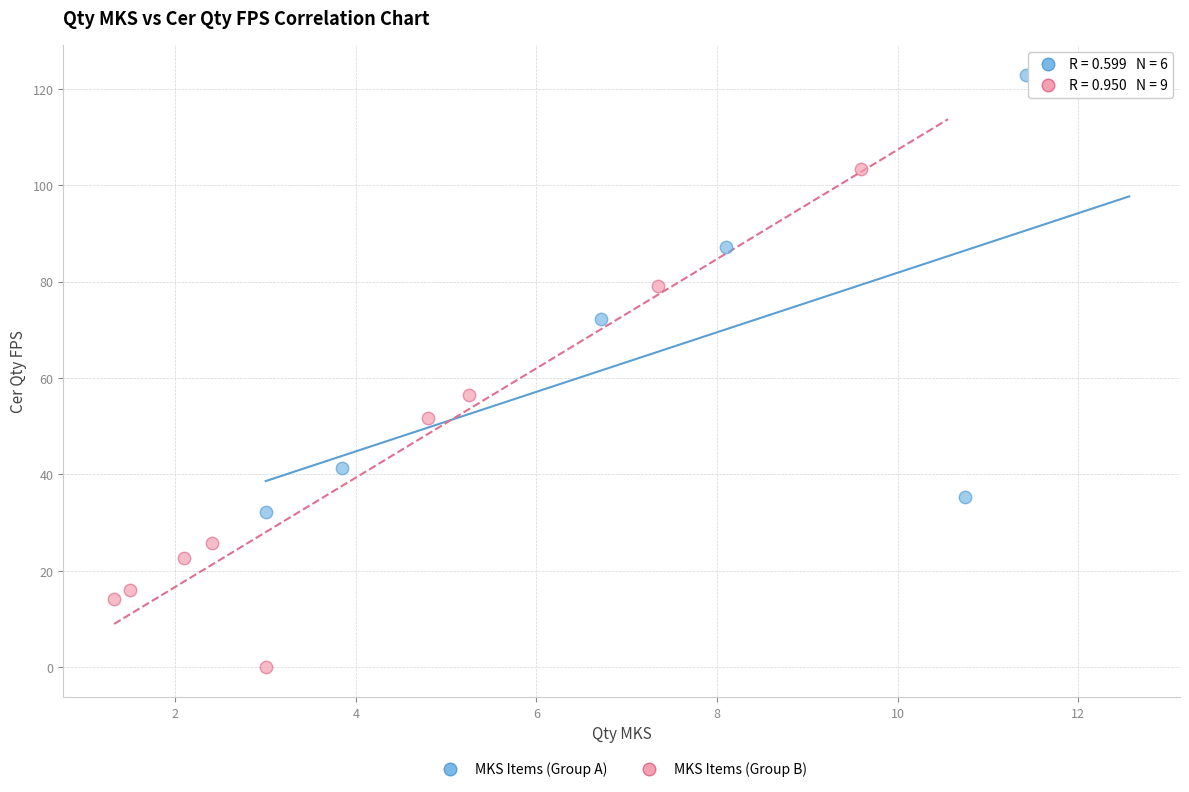

Which series has the largest Y range (max minus min)?

MKS Items (Group B)